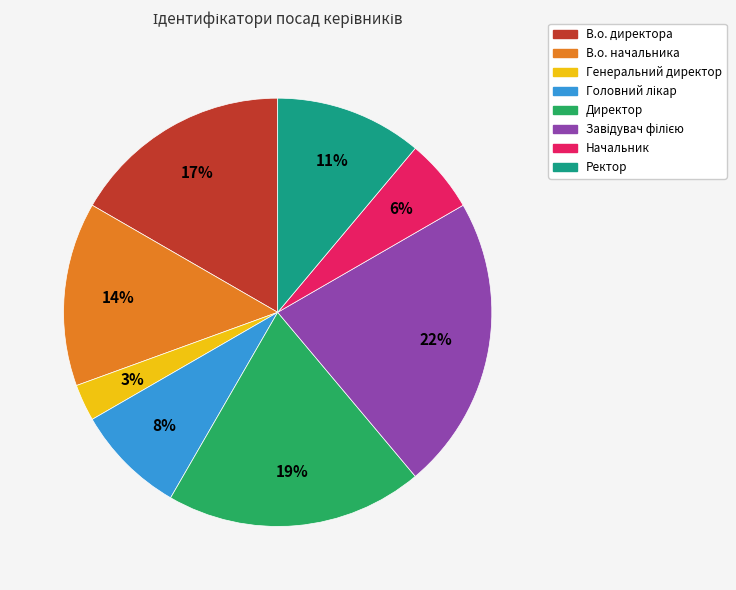

What percentage is the Генеральний директор slice, to the nearest percent?

3%